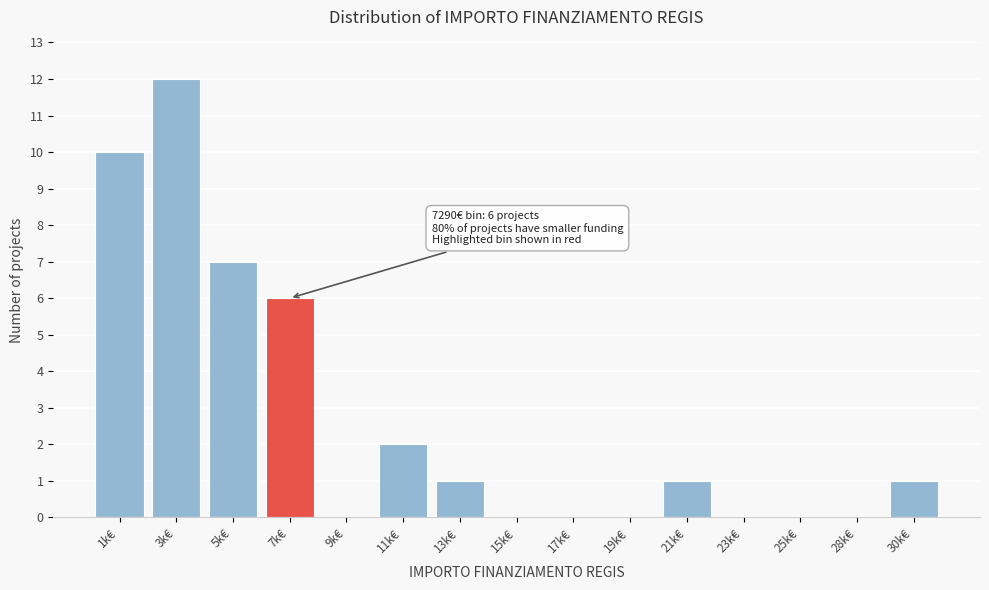

Reading left to right, extract all data points from this chart.

1k€=10	3k€=12	5k€=7	7k€=6	9k€=0	11k€=2	13k€=1	15k€=0	17k€=0	19k€=0	21k€=1	23k€=0	25k€=0	28k€=0	30k€=1